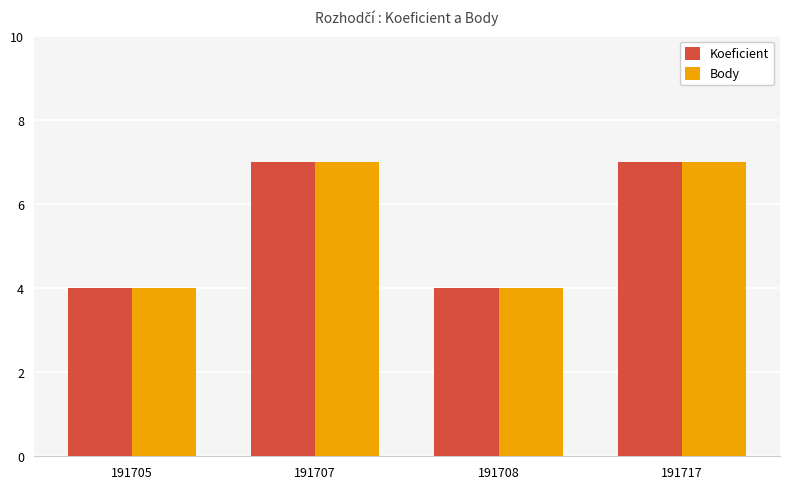

What is the lowest value of the Body series?

4